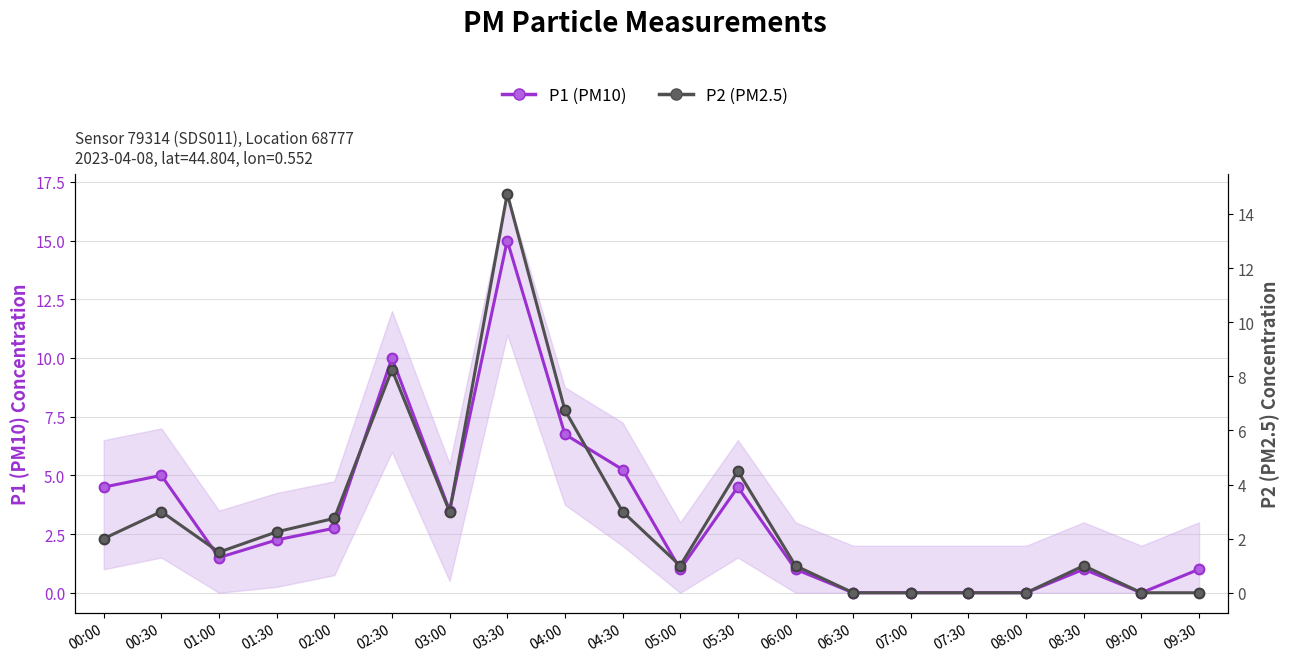

At which category is the sum across all series the highest?

03:30